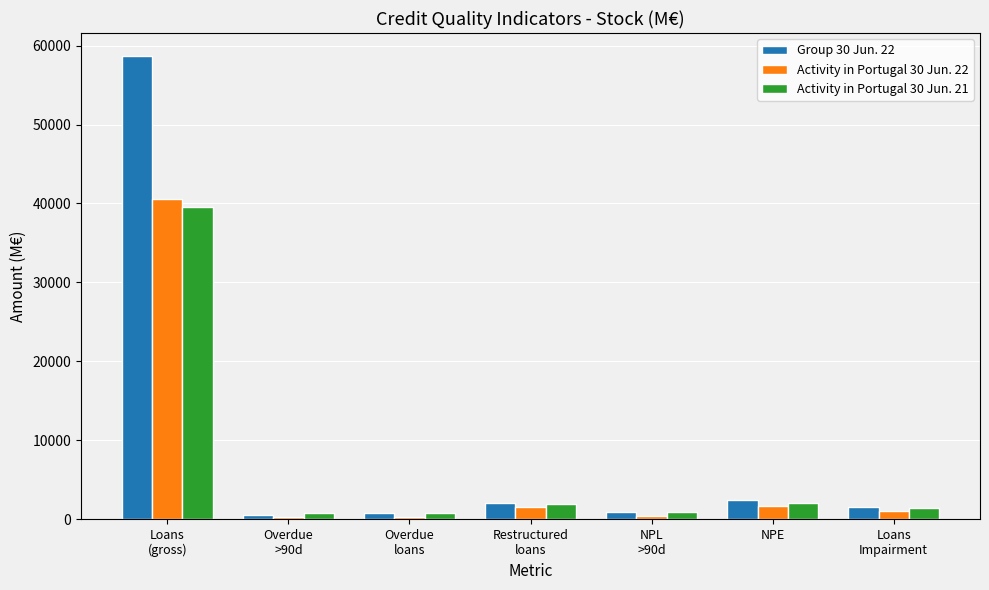

True or false: Group 30 Jun. 22 has a value of 1615 at Loans
Impairment.

True